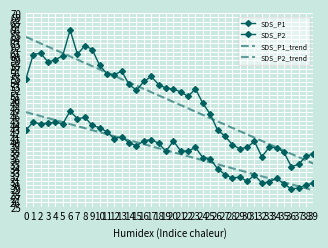

At which category does the chart reach its peak across all series?

6